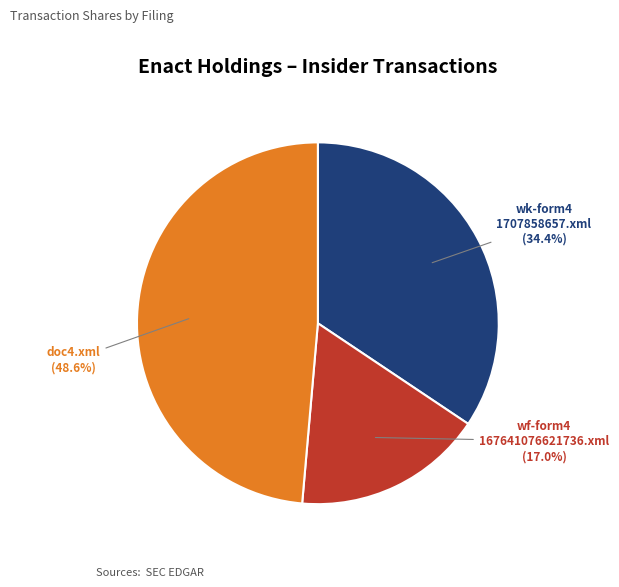

To the nearest percent, what is the difference between the largest and smallest slice percentages?

32%